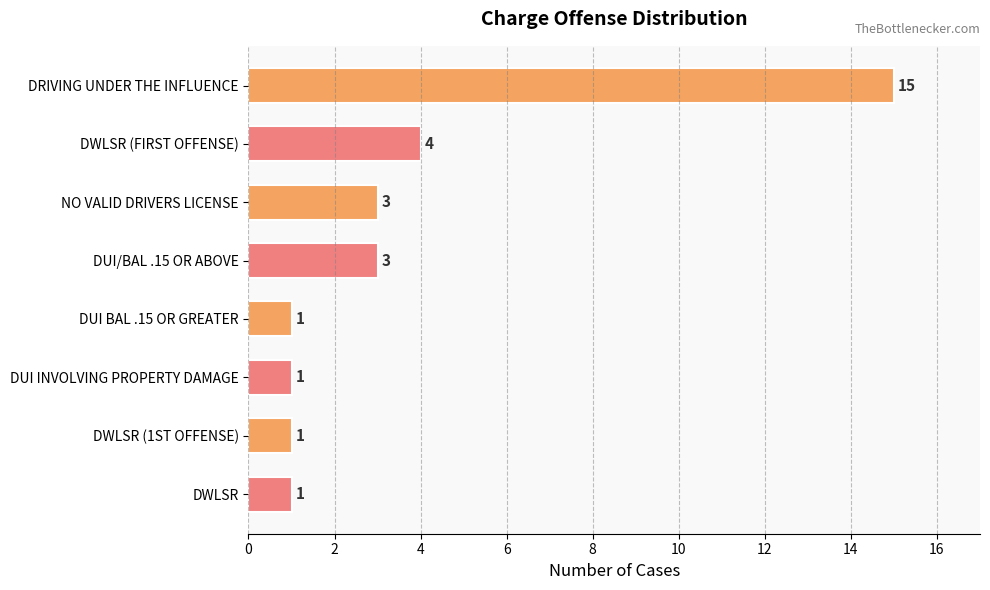

Are the bars grouped side by side (vs. stacked)?

No